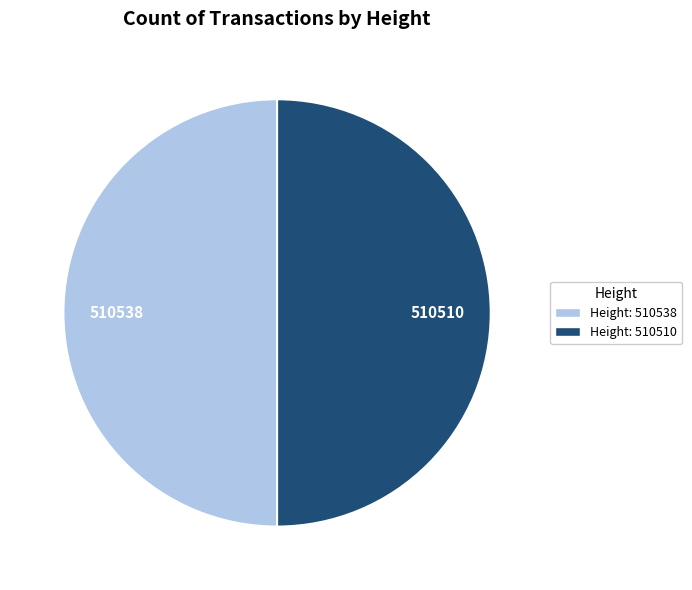

Approximately how many times larger is the value at 510510 compared to 510538?

1.0